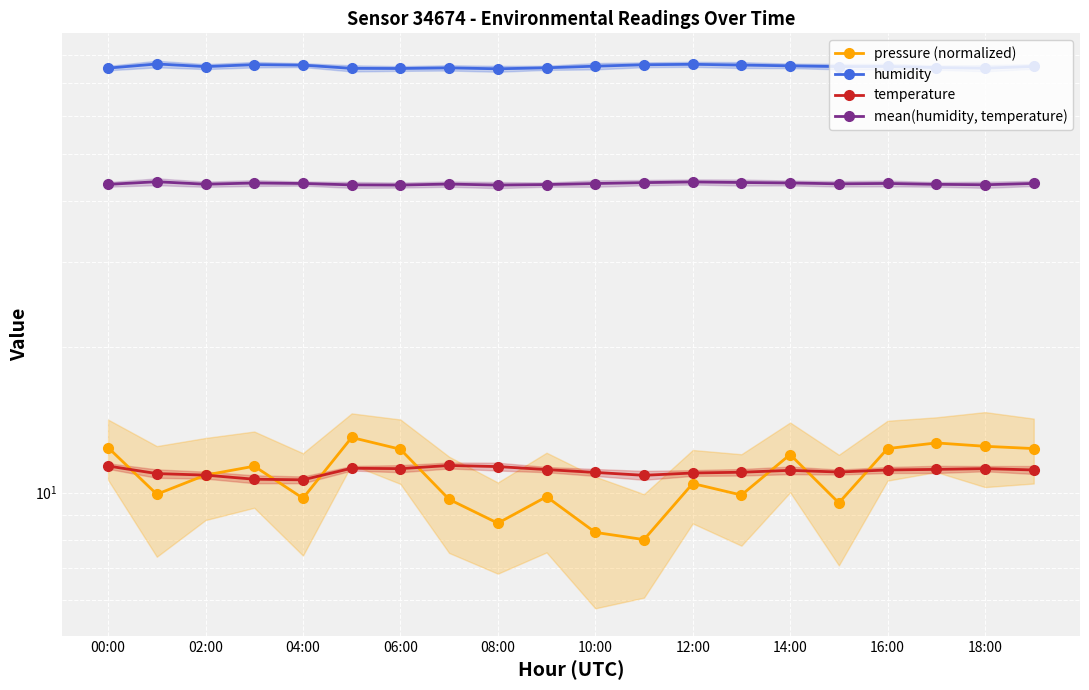

True or false: pressure (normalized) and humidity cross at least once.

False